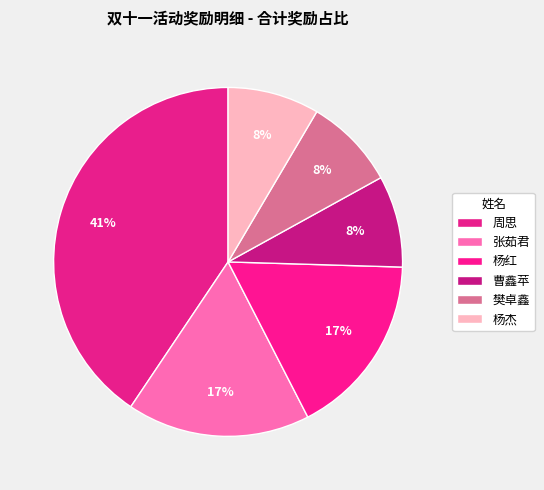

To the nearest percent, what is the difference between the largest and smallest slice percentages?

32%